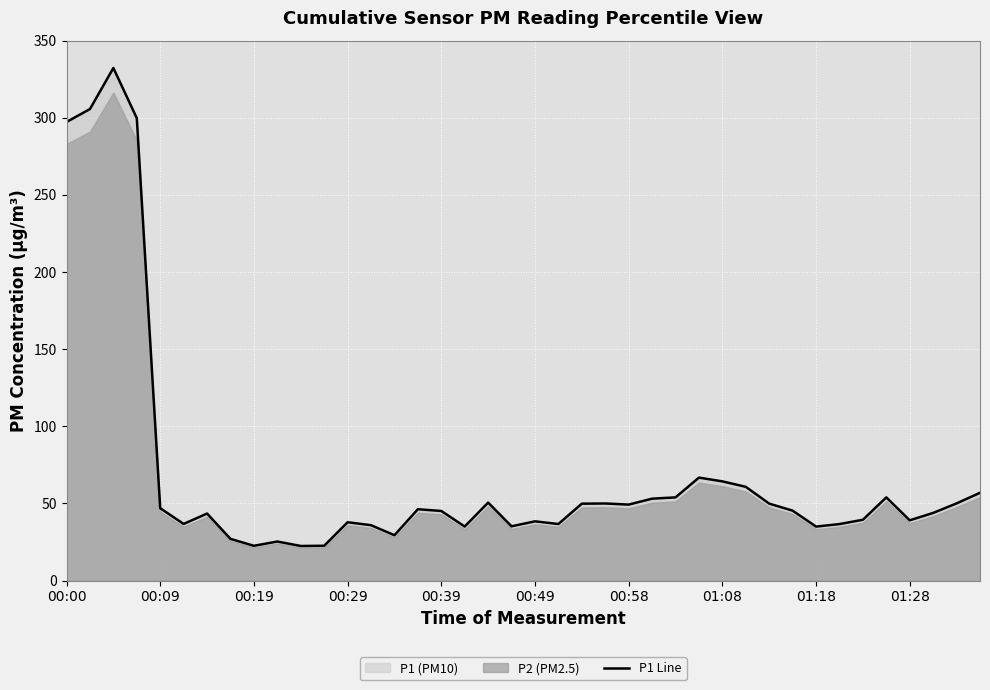

What is the sum of all values?

2769.0